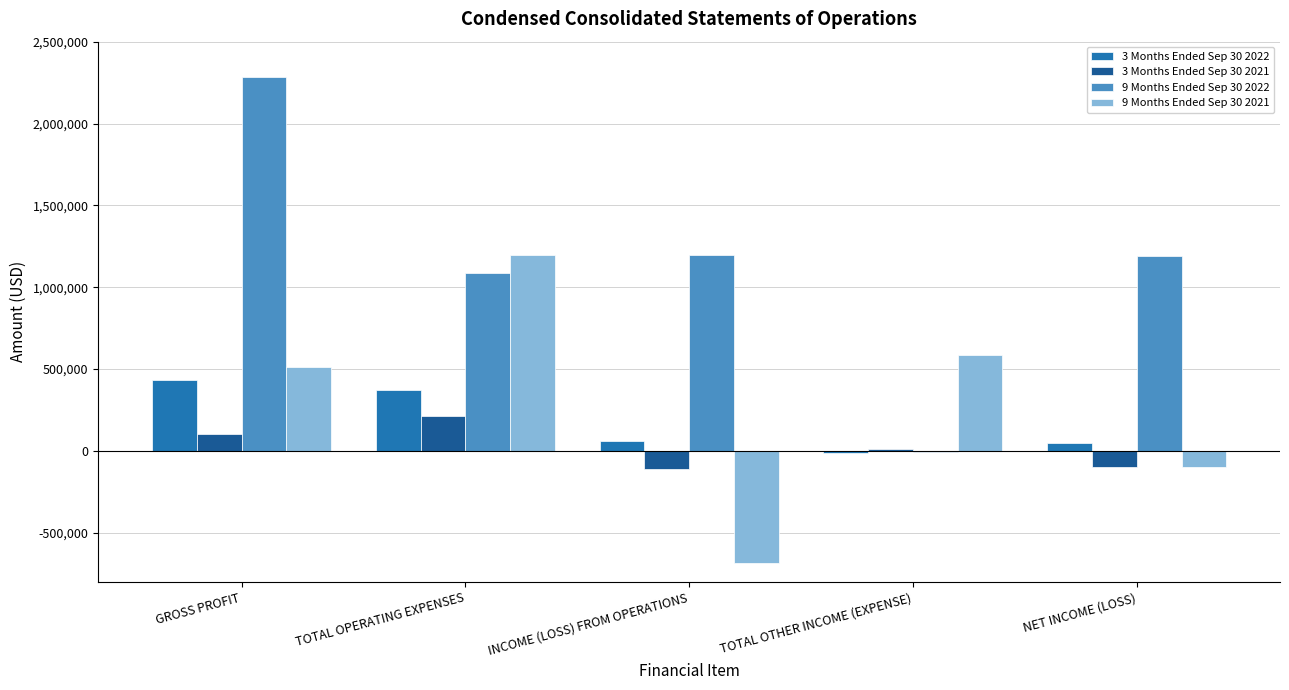

The 9 Months Ended Sep 30 2022 series shows 1565764 at GROSS PROFIT. True or false?

False